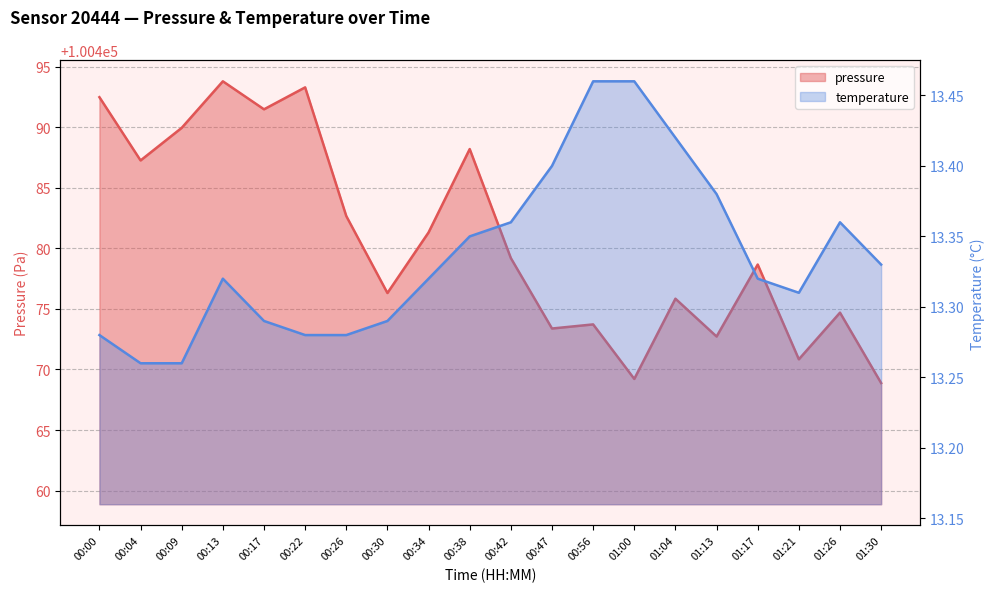

Which category has the lowest value in the temperature series?

00:04